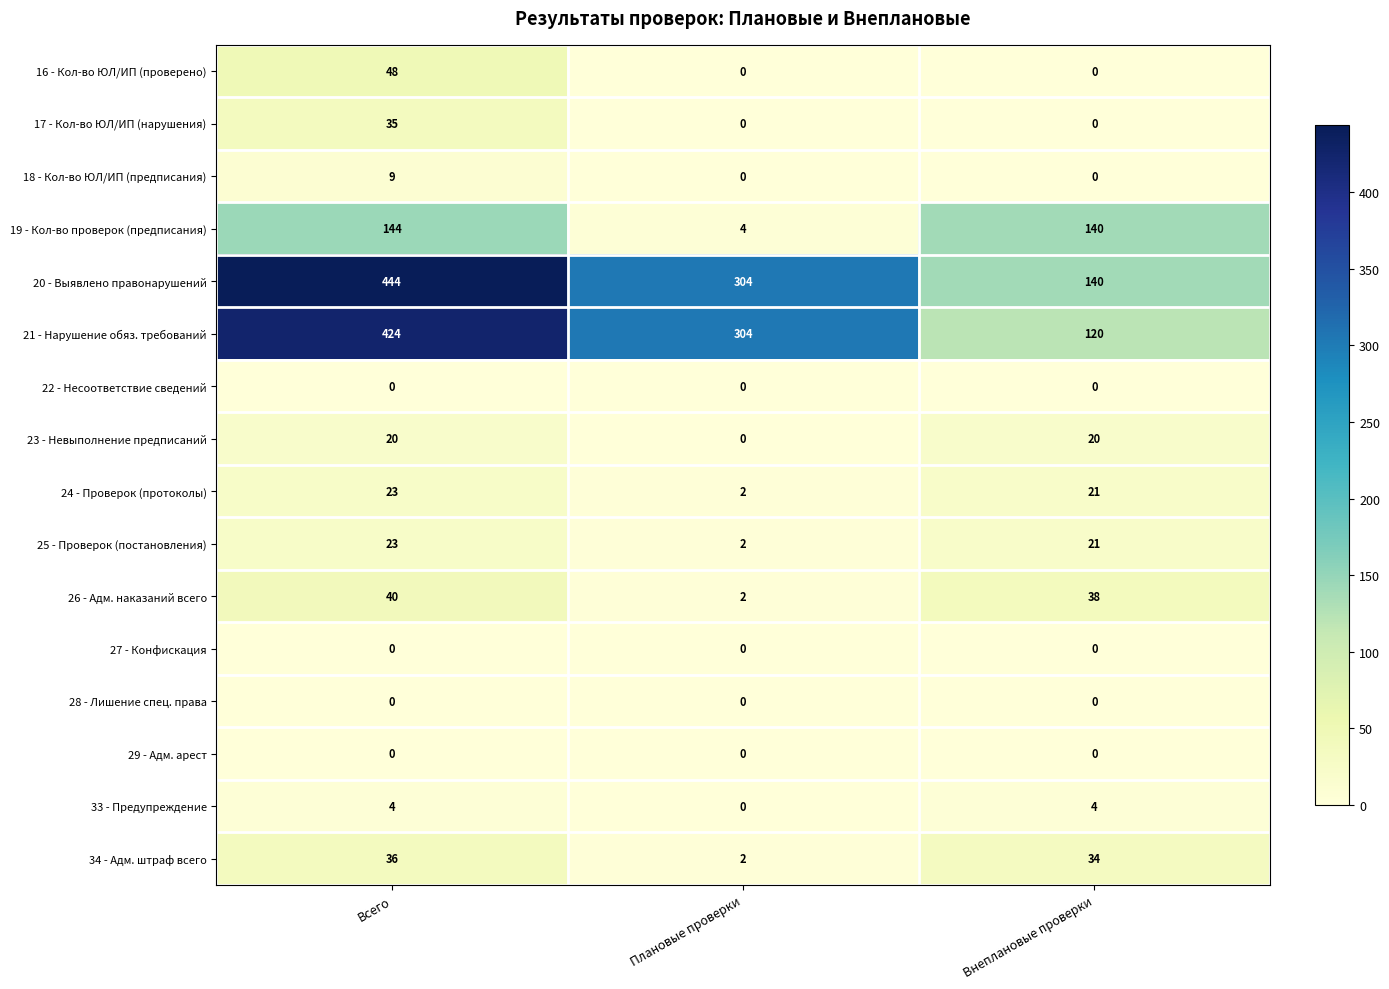

At which category is the sum across all series the highest?

Всего